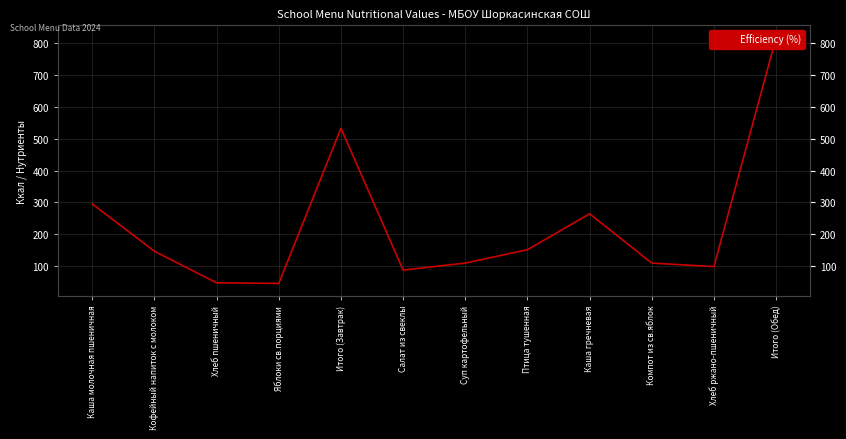

How many values are below 146?

6